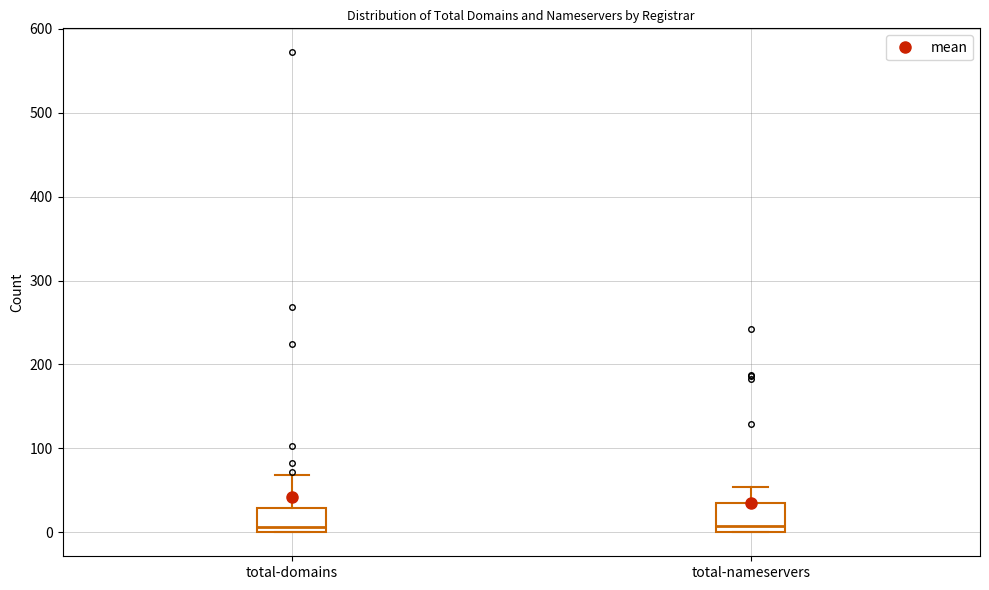

Where does the median line of the box for total-domains sit on the y-axis? The values are not printed on the chart, so give them approximately, as read against the axis.

10